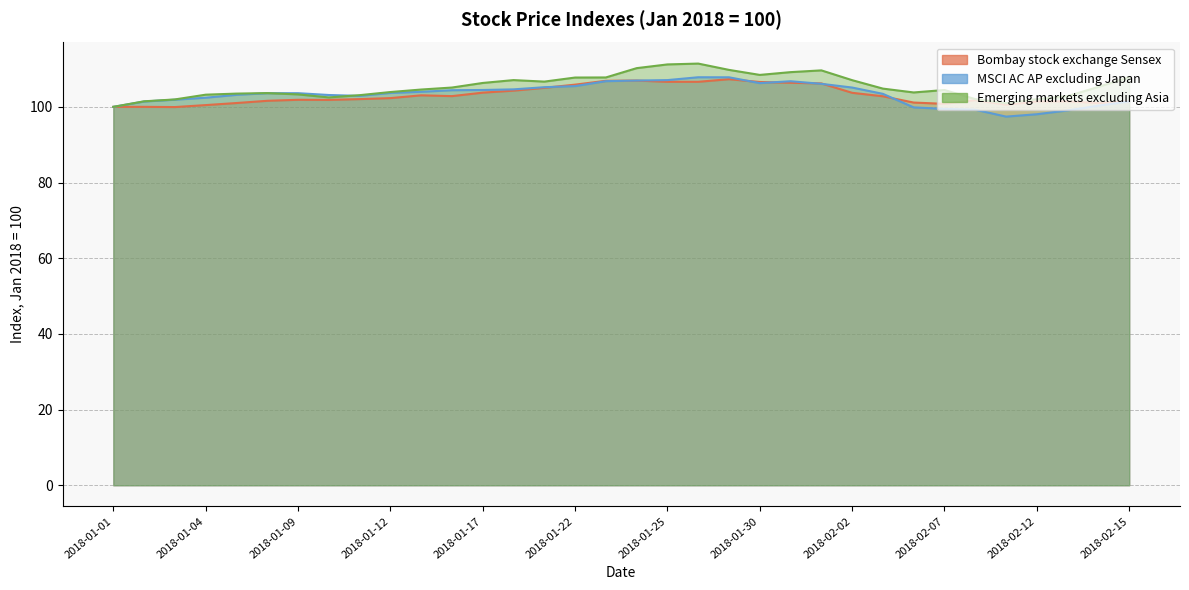

At 2018-01-16, list the series in order from largest to smallest.

Emerging markets excluding Asia, MSCI AC AP excluding Japan, Bombay stock exchange Sensex